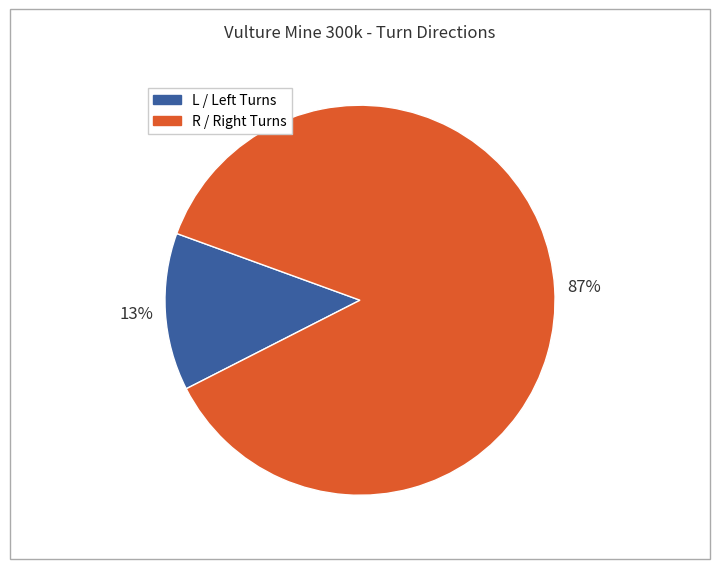

To the nearest percent, what is the difference between the largest and smallest slice percentages?

74%